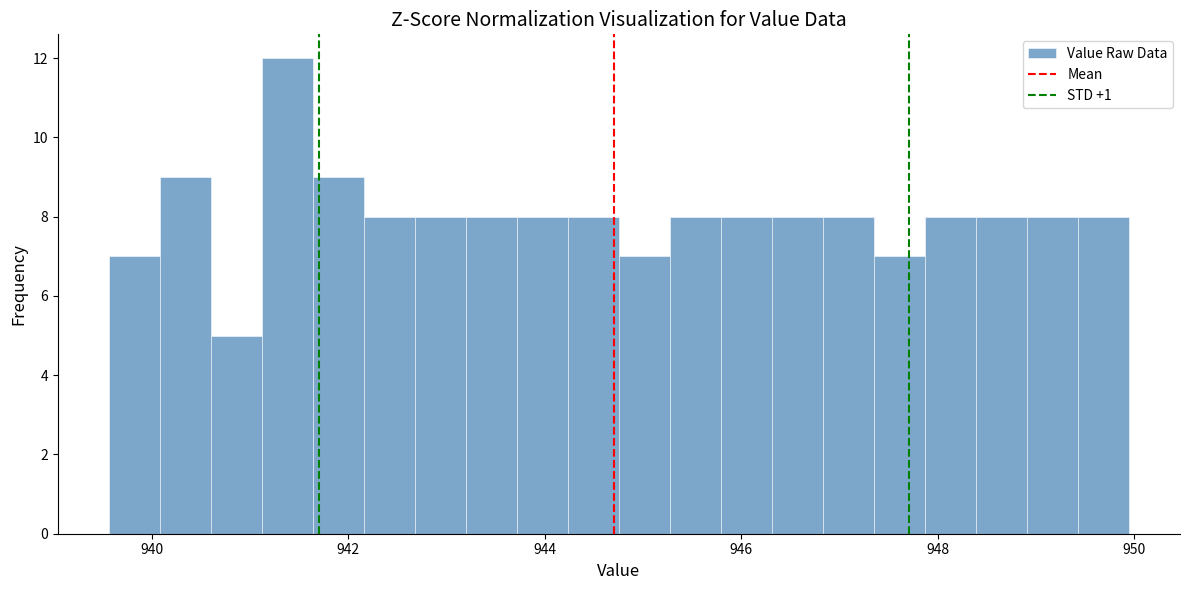

Around what value on the x-axis is the tallest bar? Give the approximate position of its centre, as read against the axis.

941.4